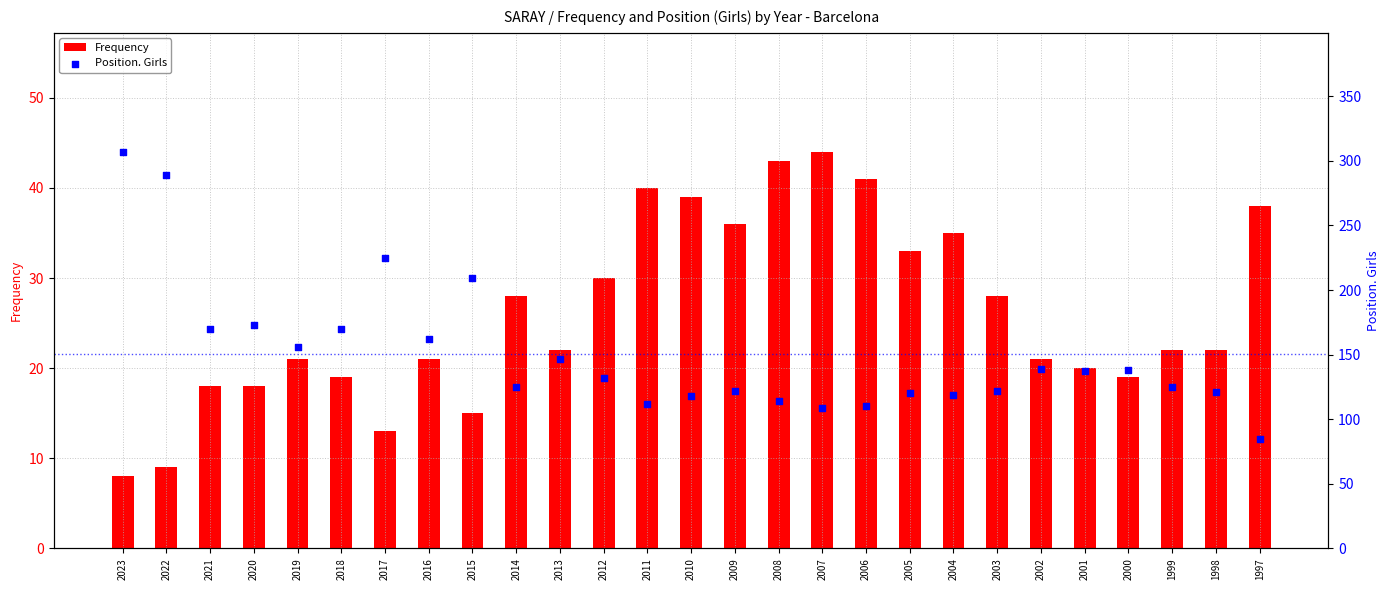

Which series reaches the maximum Y coordinate?

Position. Girls